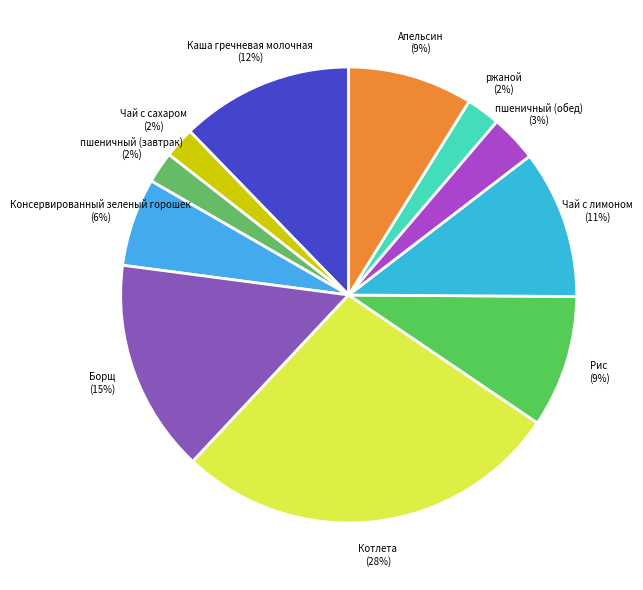

Do Чай с лимоном and Чай с сахаром together represent more than half of the pie?

No